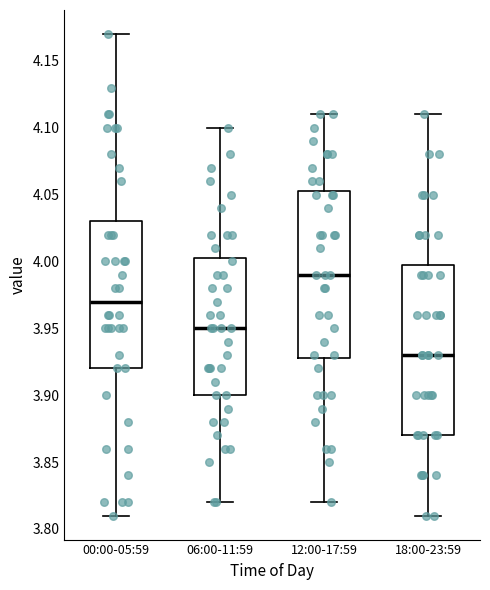

Which box has the lowest median line?

18:00-23:59